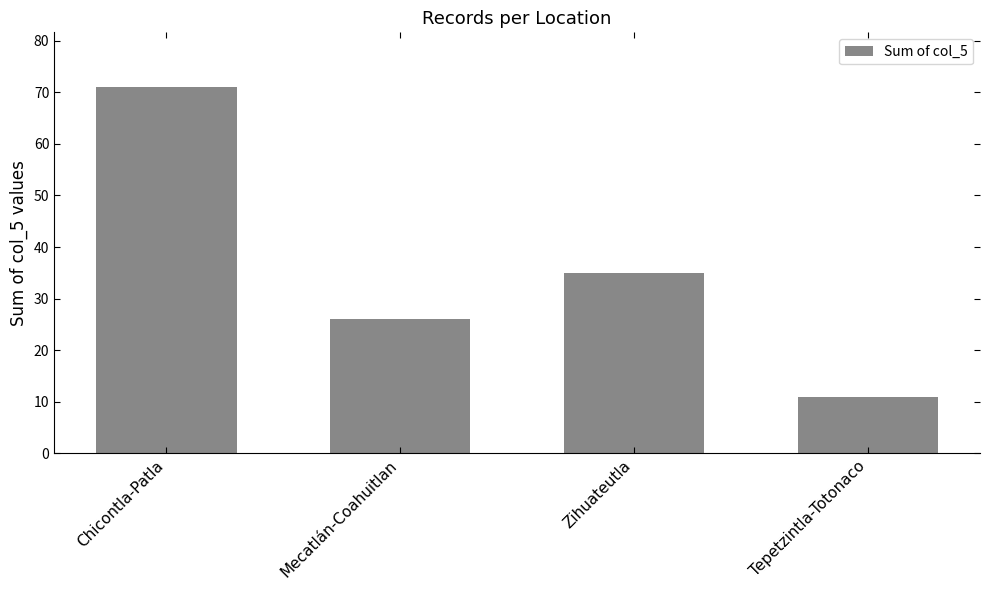

Does the chart contain any negative values?

No